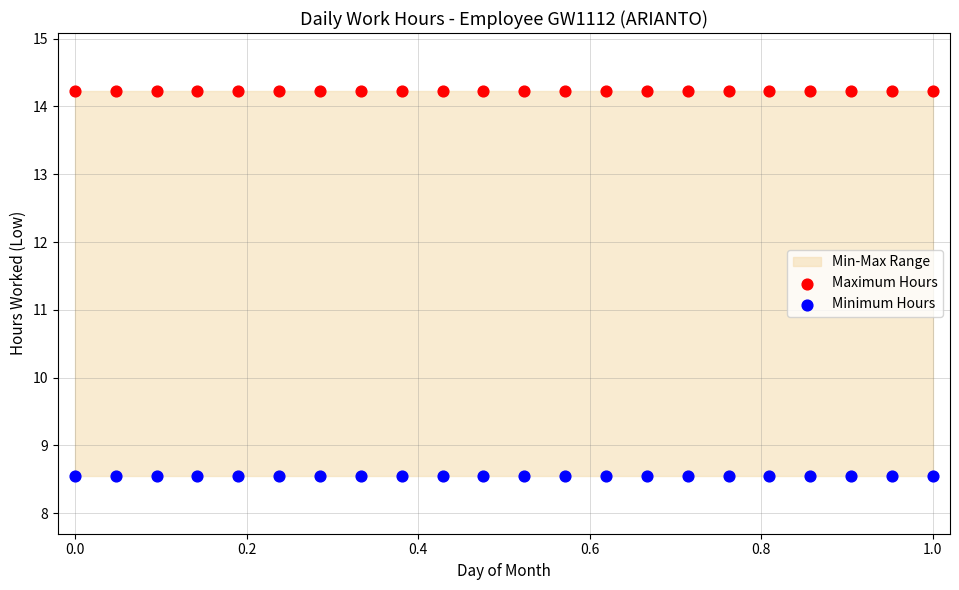

Which series contains the highest Y value?

Maximum Hours